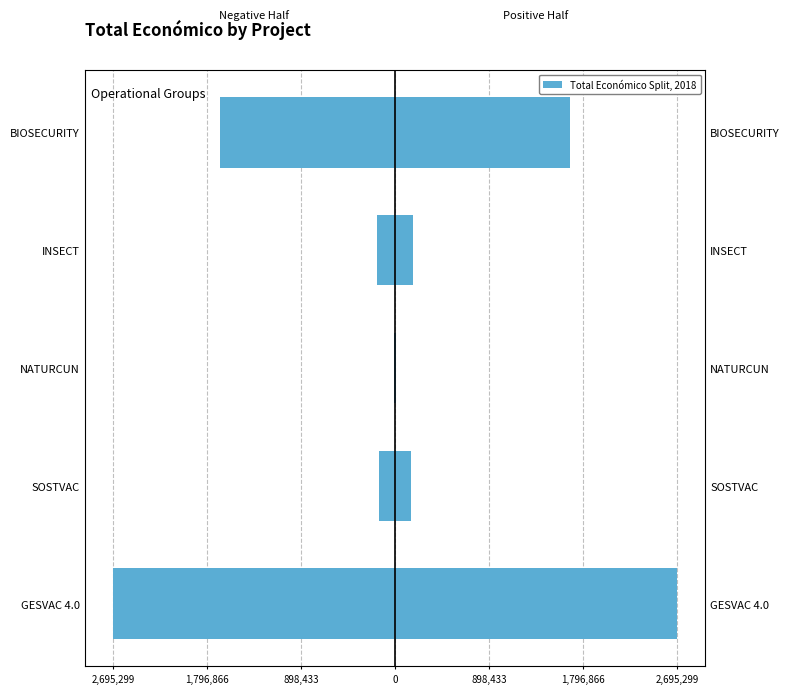

What is the difference between the highest and lowest values at NATURCUN?

19478.0